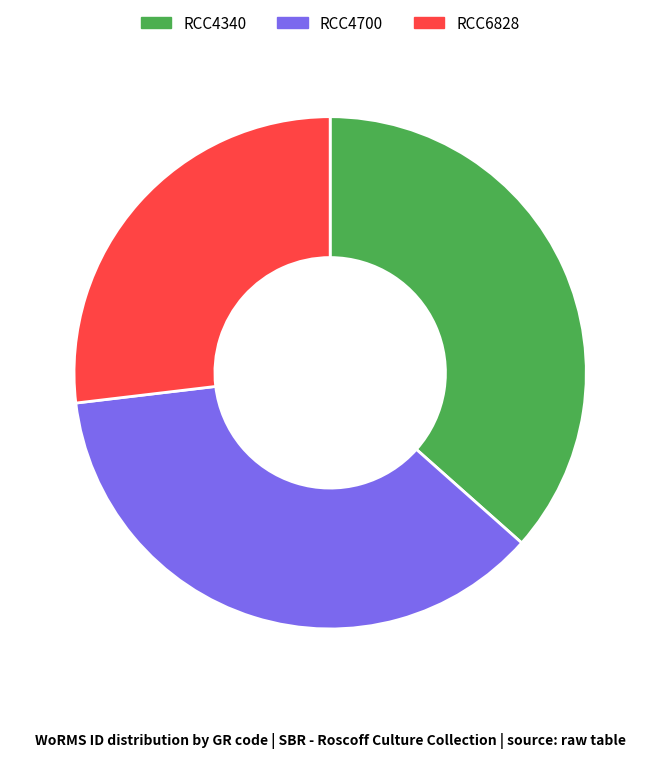

The RCC4700 slice represents 37% of the pie. True or false?

True